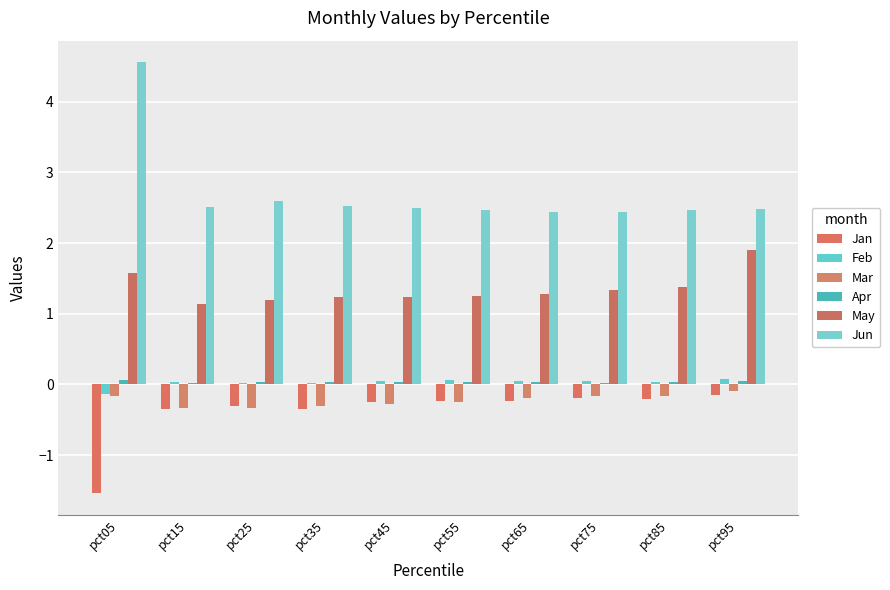

Between pct85 and pct95, which series saw the biggest shift?

May